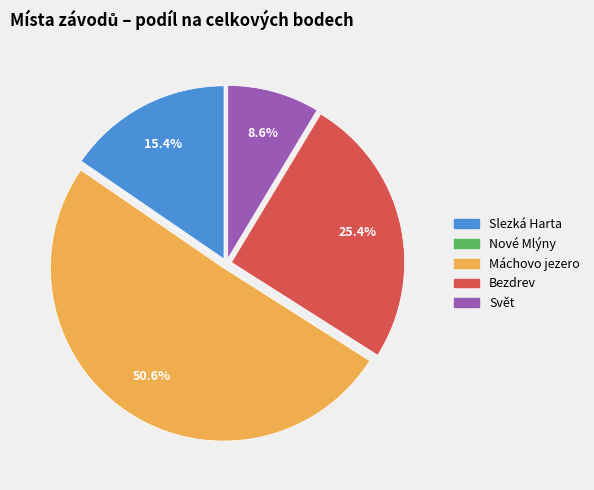

What is the ratio of the value at Slezká Harta to the value at Máchovo jezero?

0.3